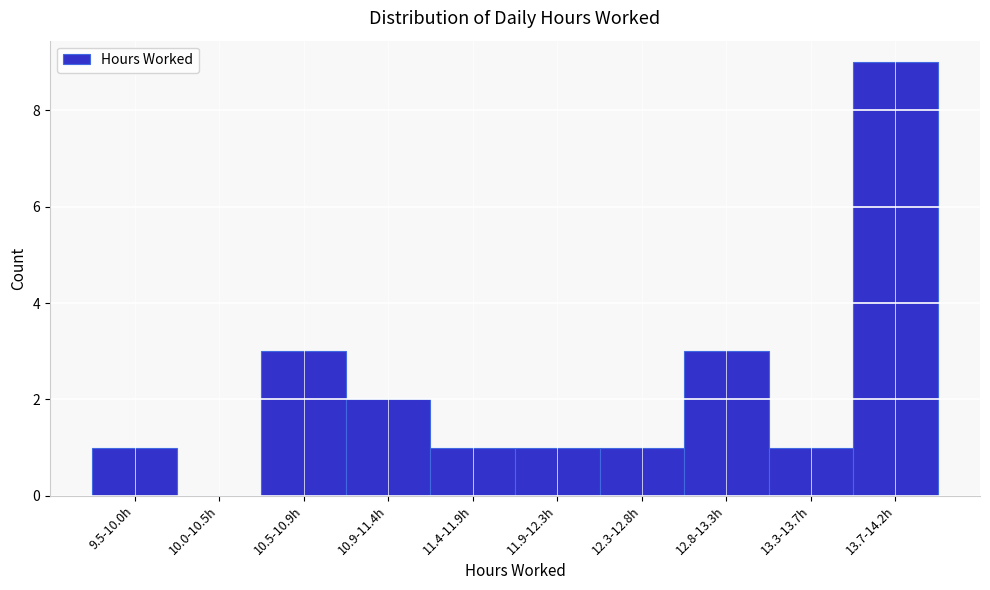

Reading right to left, transcribe all the data shown in this chart.

13.7-14.2h=9	13.3-13.7h=1	12.8-13.3h=3	12.3-12.8h=1	11.9-12.3h=1	11.4-11.9h=1	10.9-11.4h=2	10.5-10.9h=3	10.0-10.5h=0	9.5-10.0h=1